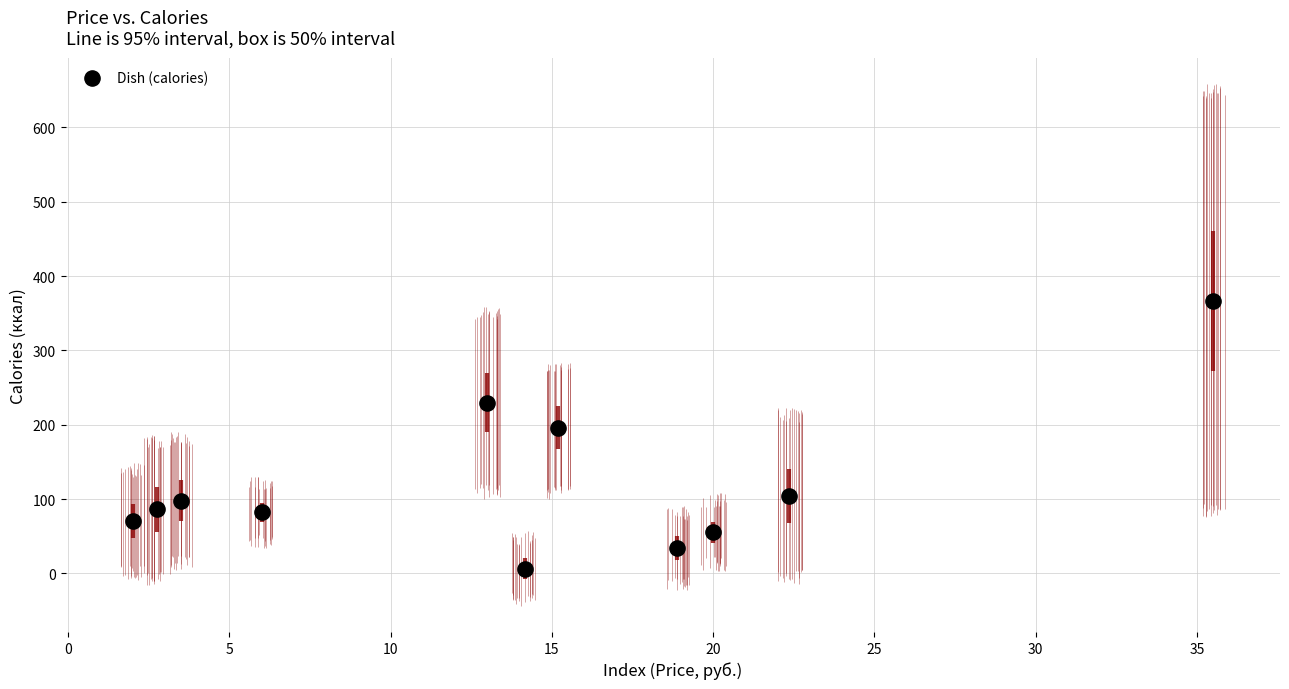

What Y value in the scatter plot is closest to 186?

195.8